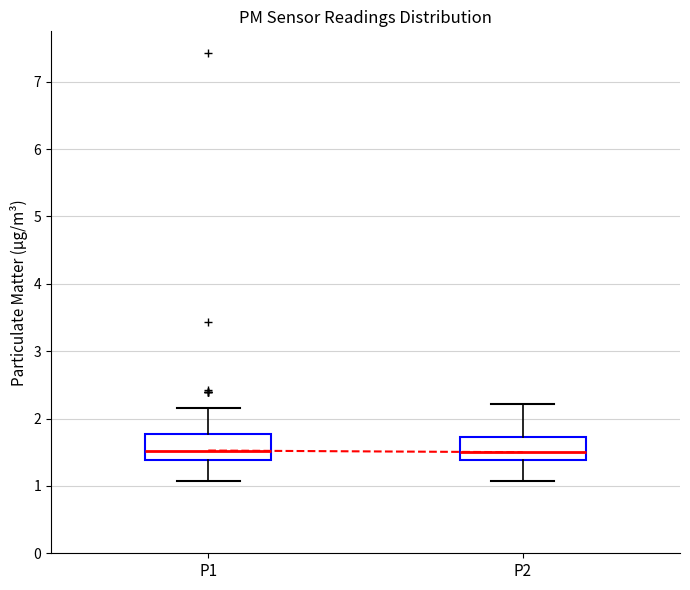

Reading left to right, transcribe this box plot: for each box, give where its median line is, the range the box spans, and where its two whiskers end, as read against the y-axis. The values are not printed on the chart, so give them approximately, as read against the axis.

P1: median 1.5, box 1.4 to 1.8, whiskers 1.1 to 2.2
P2: median 1.5, box 1.4 to 1.7, whiskers 1.1 to 2.2